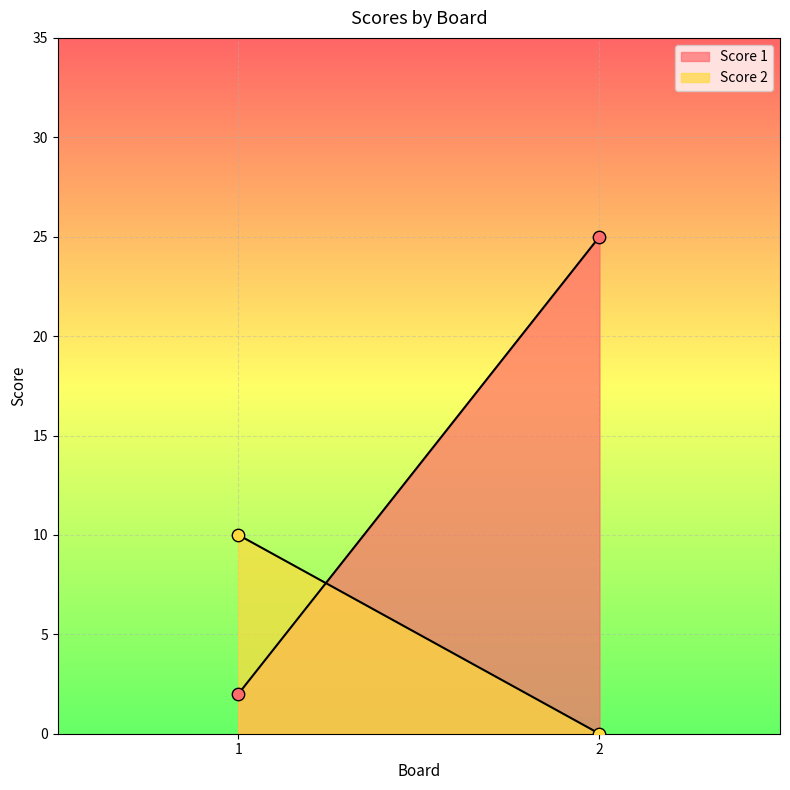

Which series has the largest Y range (max minus min)?

Score 1